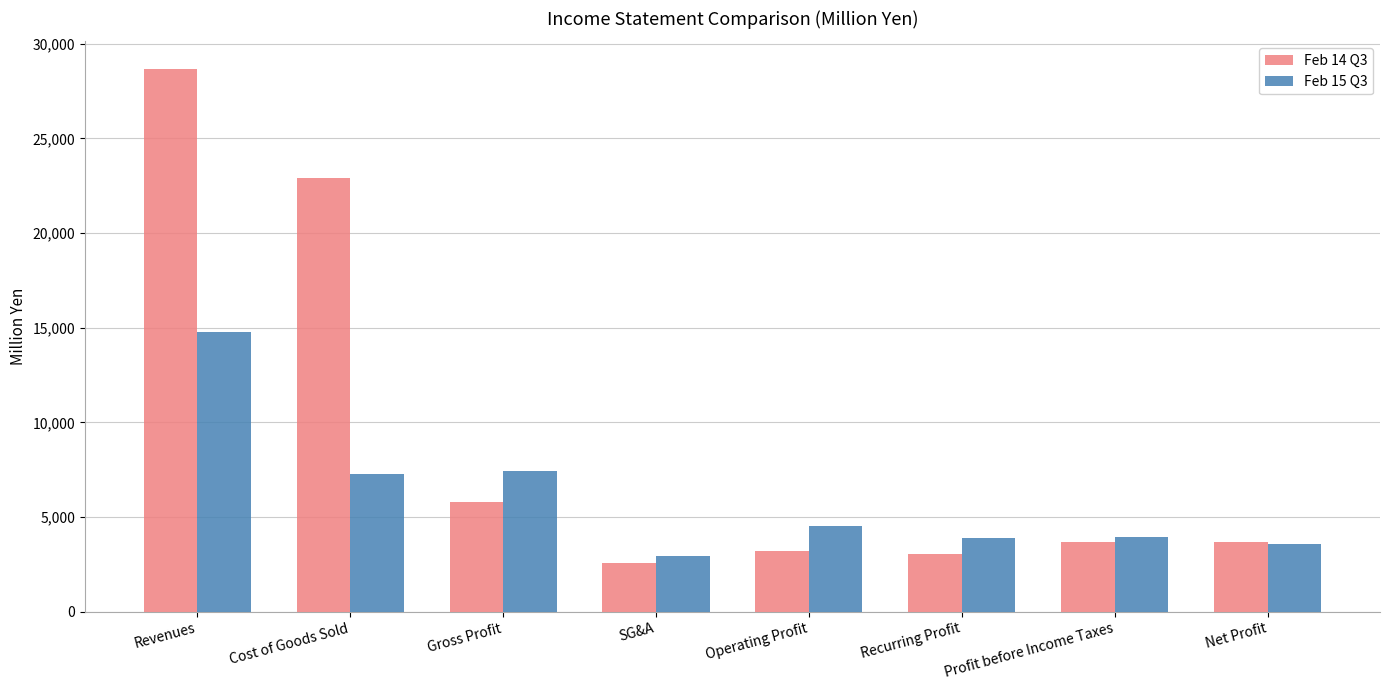

Between SG&A and Profit before Income Taxes, which series saw the biggest shift?

Feb 14 Q3